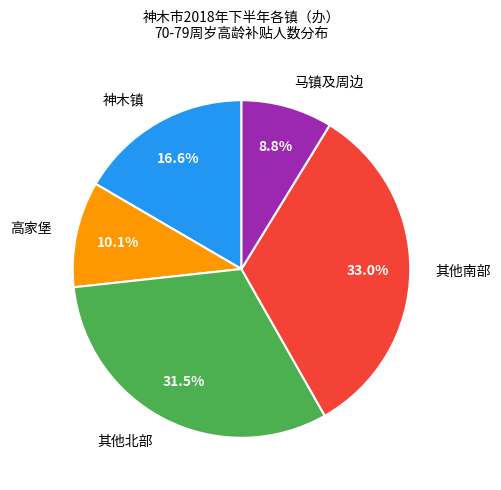

Approximately how many times larger is the value at 马镇及周边 compared to 高家堡?

0.9